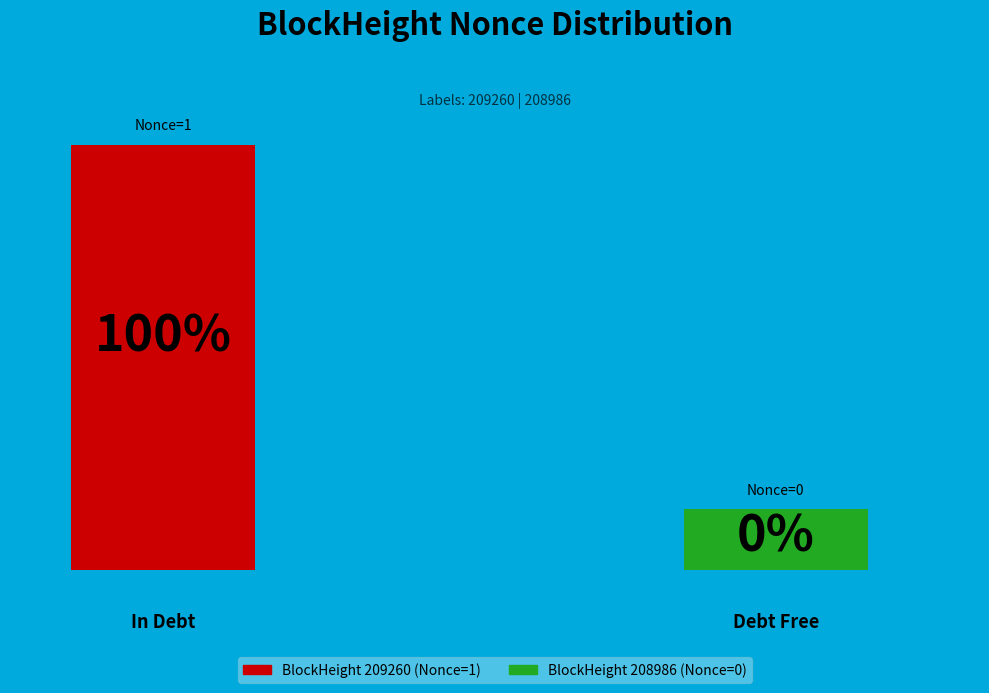

True or false: 209260 accounts for 93% of the total.

False